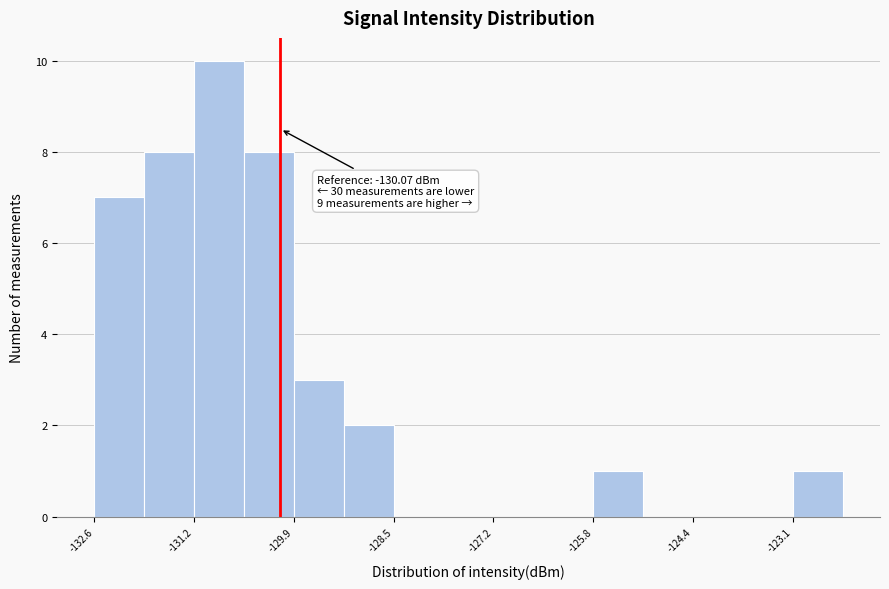

Around what value on the x-axis is the tallest bar? Give the approximate position of its centre, as read against the axis.

-131.0